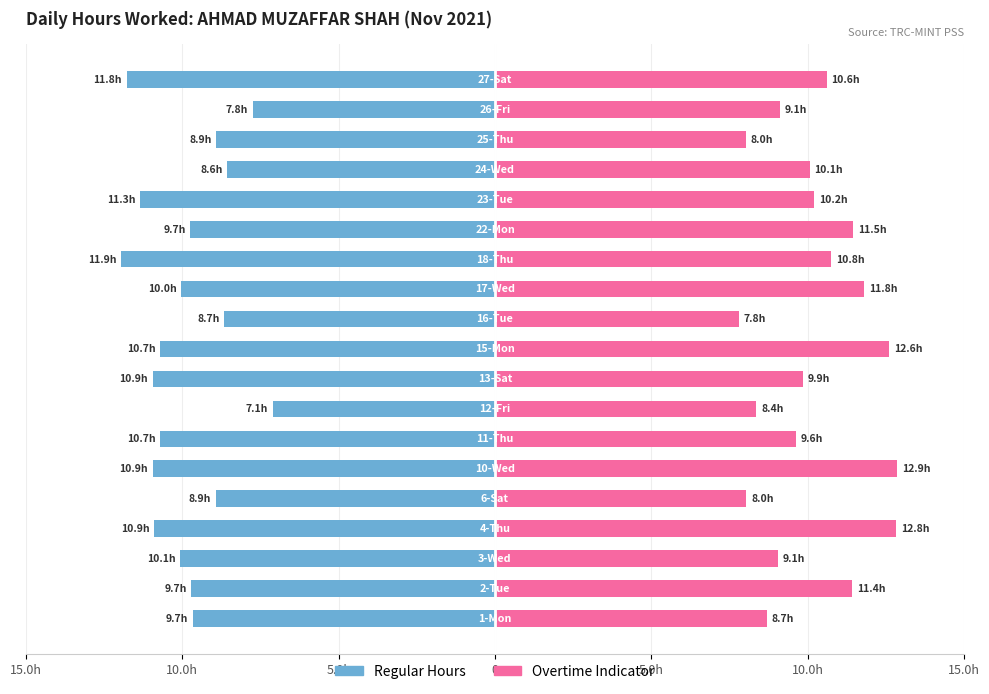

What is the value of the Overtime Indicator bar at the 2nd from the left?

11.4